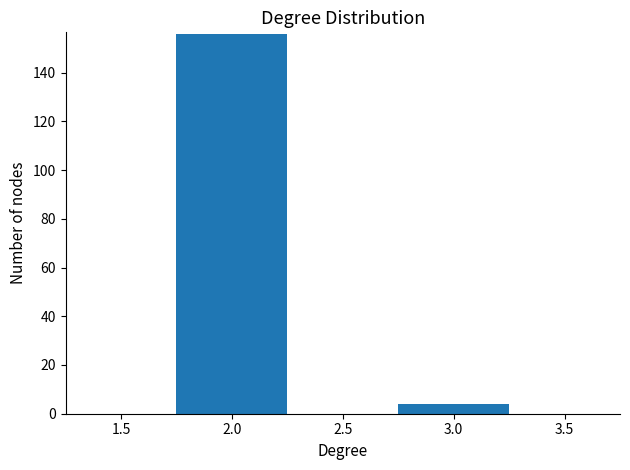

Reading left to right, transcribe all the data shown in this chart.

156	4